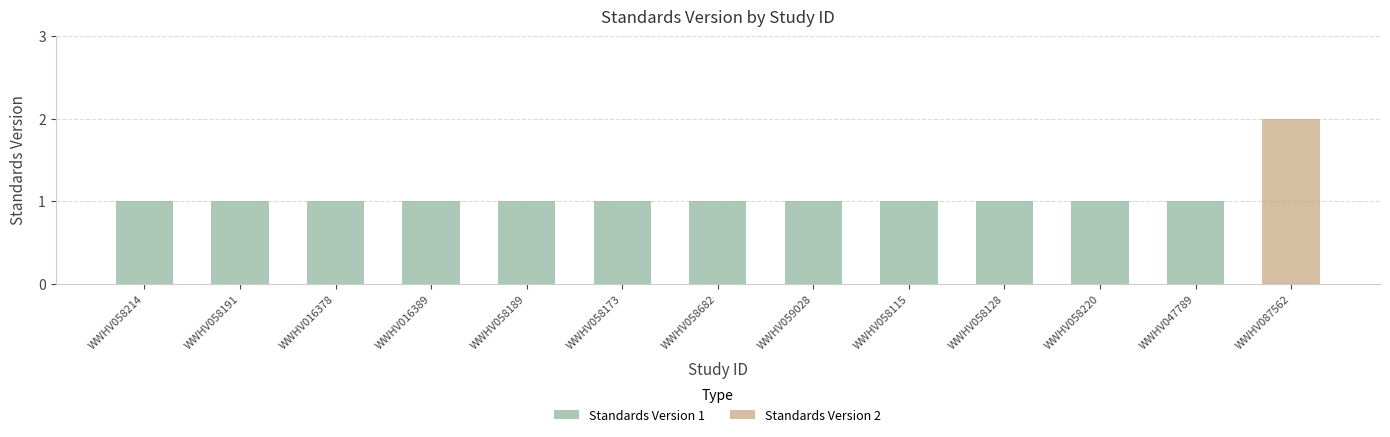

What is the smallest value displayed?

1